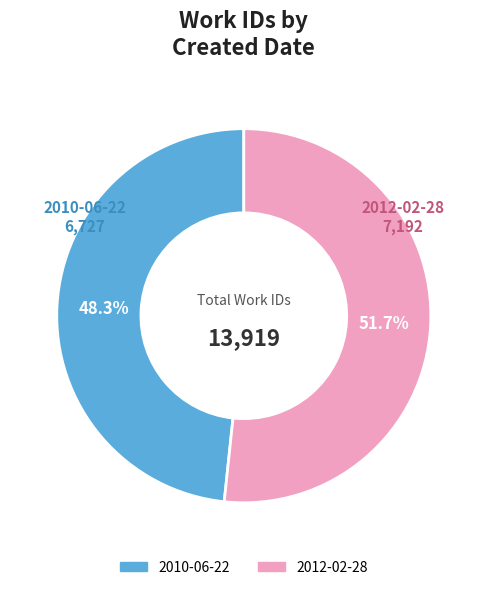

Which slice is the largest?

2012-02-28